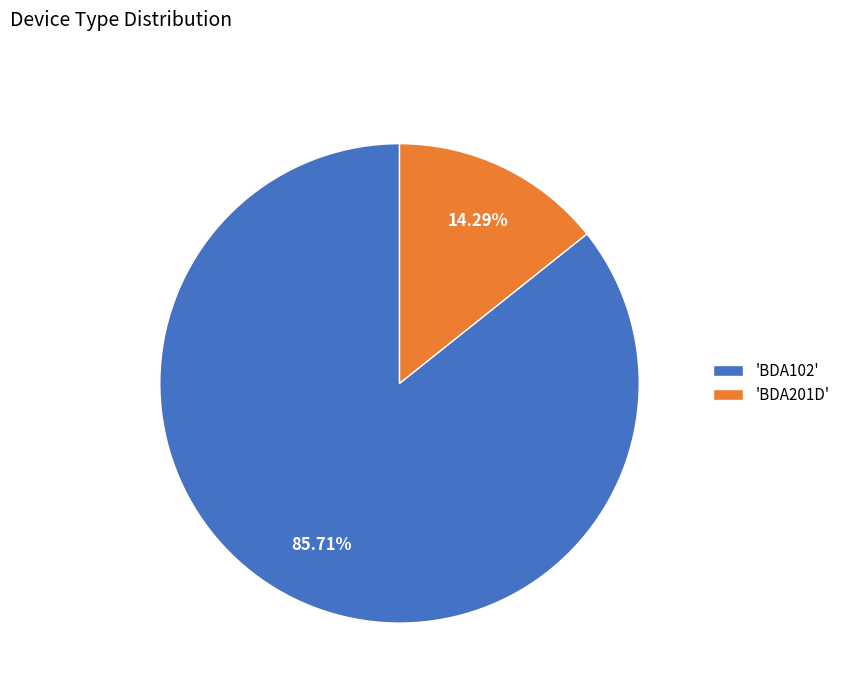

Approximately how many times larger is the value at 'BDA102' compared to 'BDA201D'?

6.0